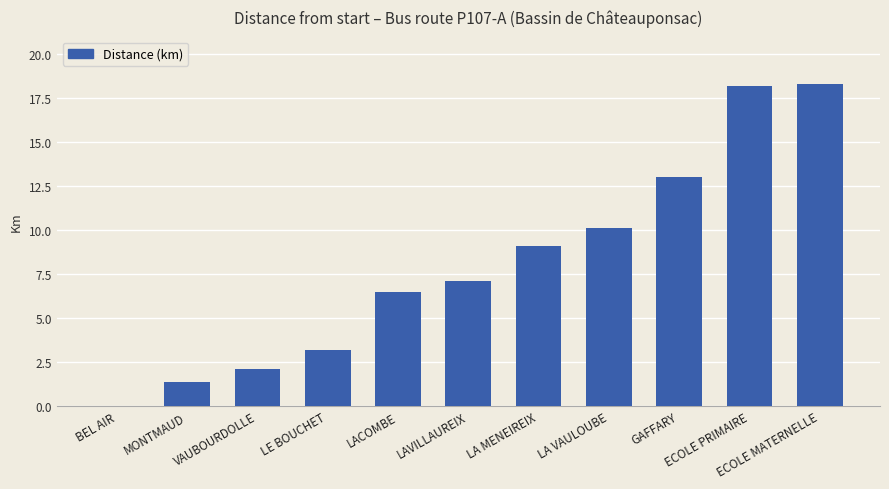

What is the maximum value shown in the chart?

18.3